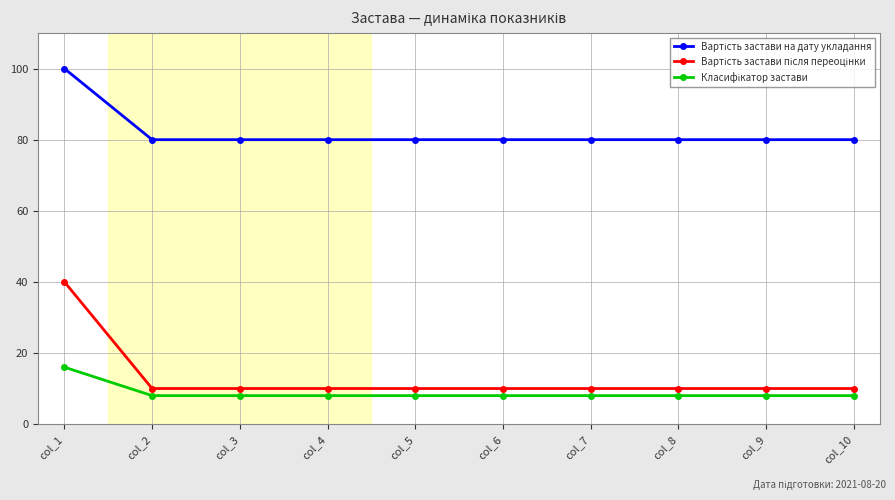

What is the smallest value displayed?

8